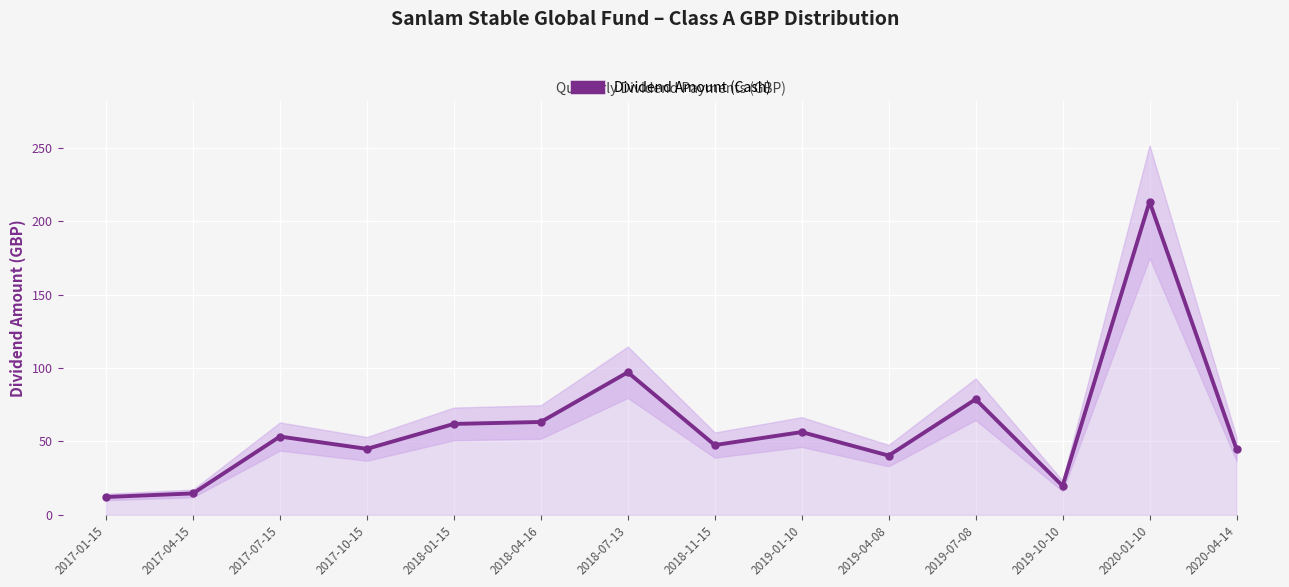

How many values are below 53?

7